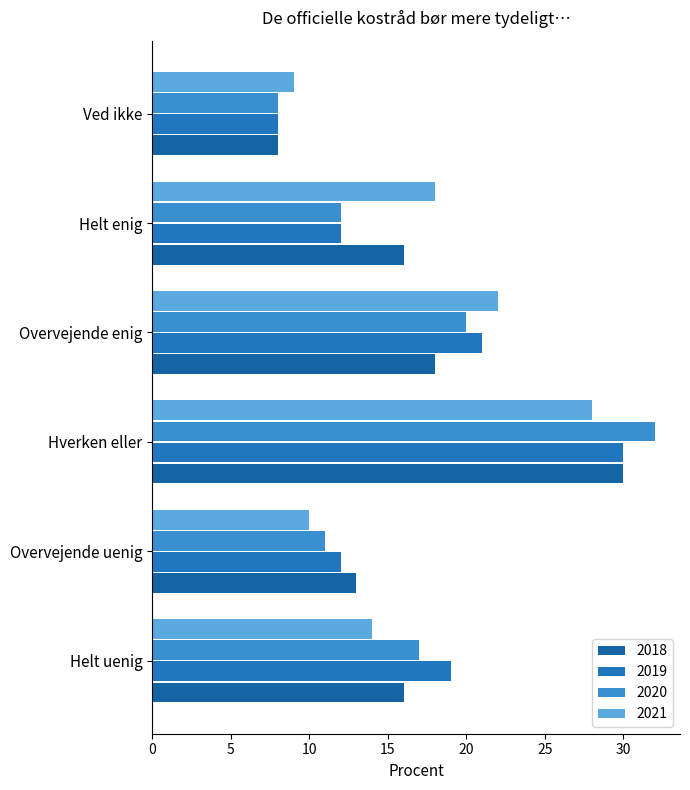

Reading right to left, transcribe all the data shown in this chart.

2018: Ved ikke=8	Helt enig=16	Overvejende enig=18	Hverken eller=30	Overvejende uenig=13	Helt uenig=16
2019: Ved ikke=8	Helt enig=12	Overvejende enig=21	Hverken eller=30	Overvejende uenig=12	Helt uenig=19
2020: Ved ikke=8	Helt enig=12	Overvejende enig=20	Hverken eller=32	Overvejende uenig=11	Helt uenig=17
2021: Ved ikke=9	Helt enig=18	Overvejende enig=22	Hverken eller=28	Overvejende uenig=10	Helt uenig=14